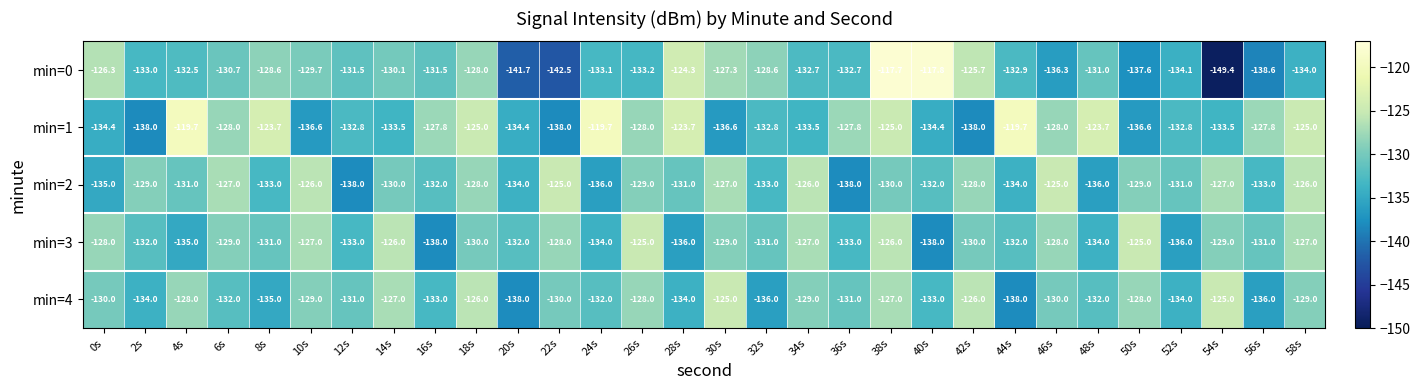

What is the total value across all series at 40s?

-655.2